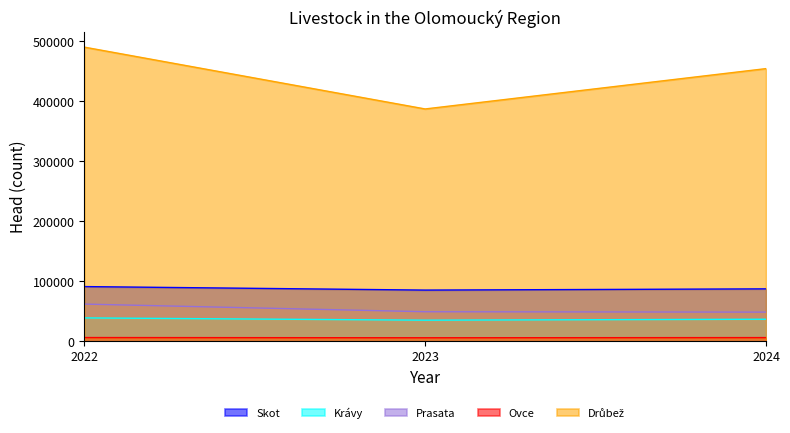

How many lines are shown in the chart?

5